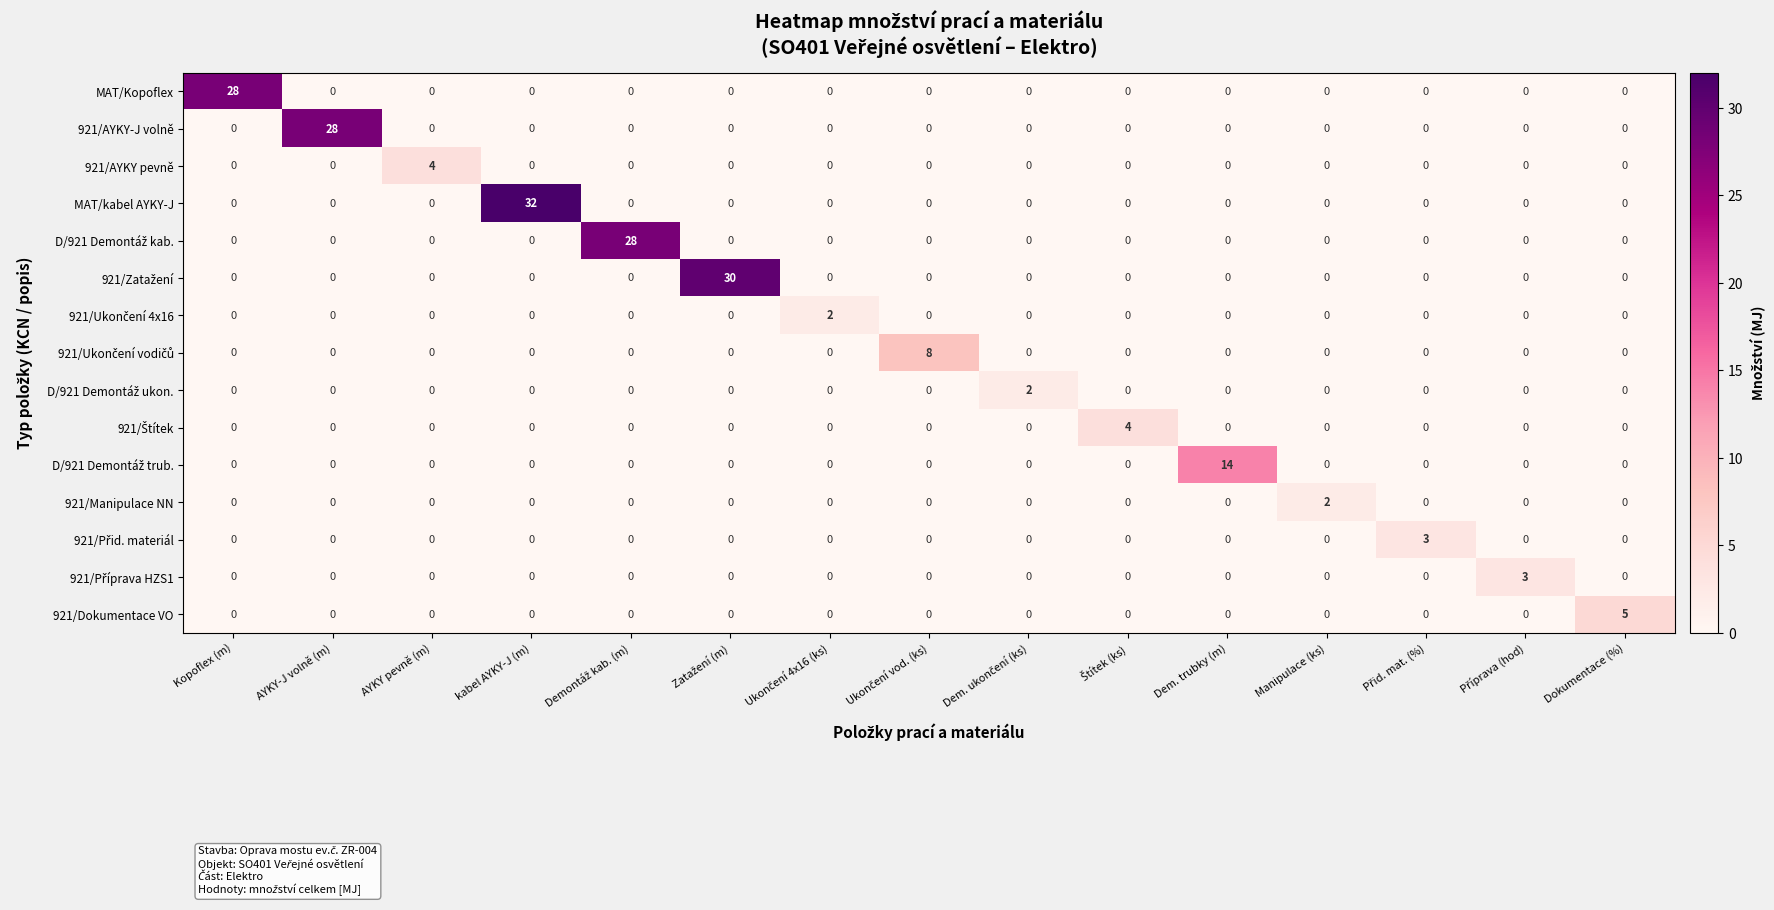

Which series has the largest range (max minus min)?

MAT/kabel AYKY-J